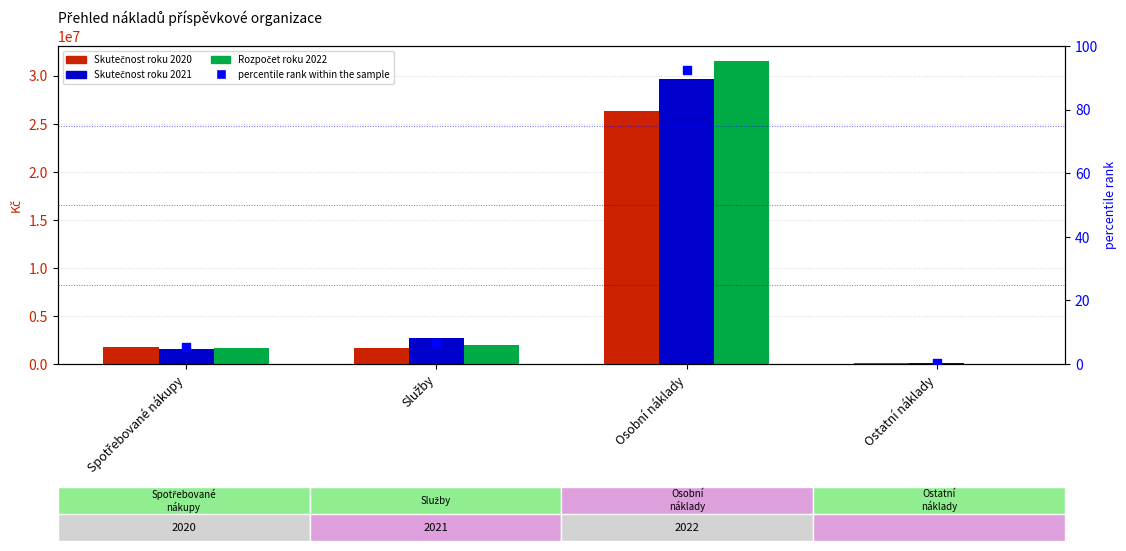

Is the value of Skutečnost roku 2020 at Osobní náklady greater than the value of Rozpočet roku 2022 at Ostatní náklady?

Yes